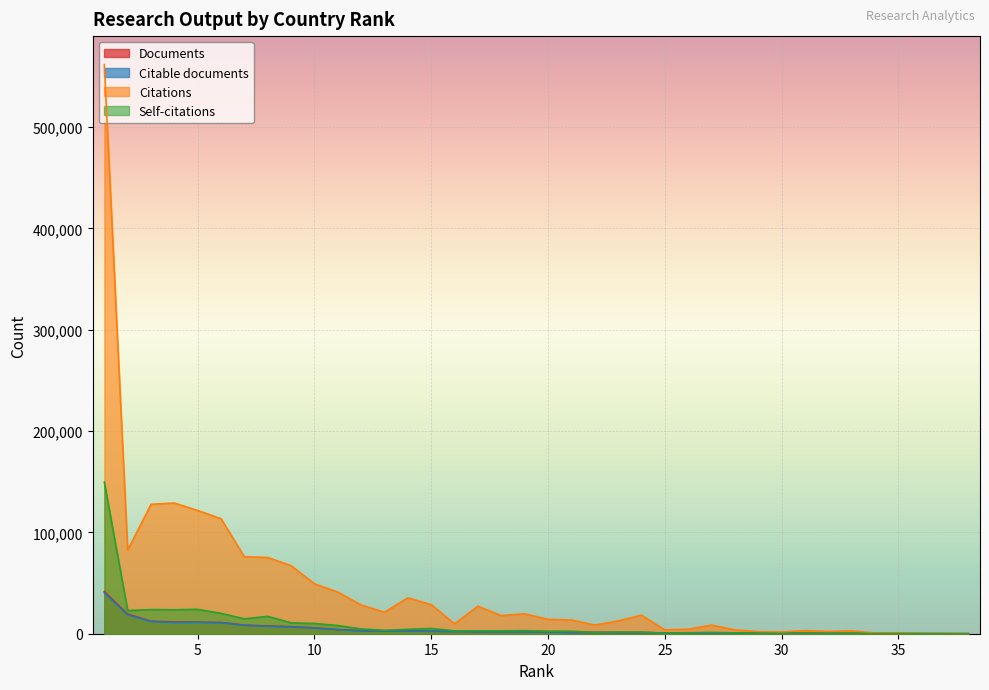

What is the minimum value shown in the chart?

23